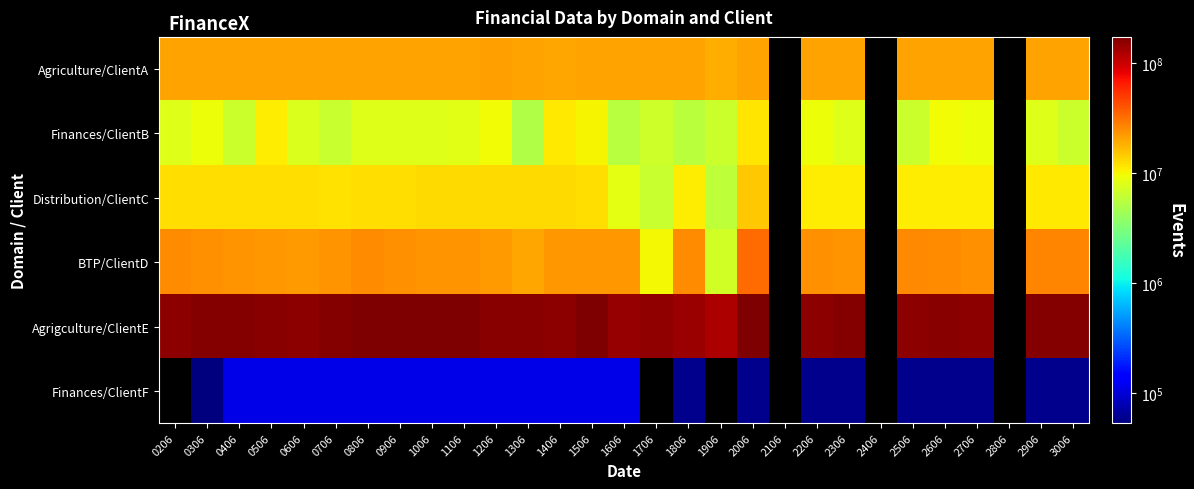

Where is Distribution/ClientC nearest to the value 10446052?

2206